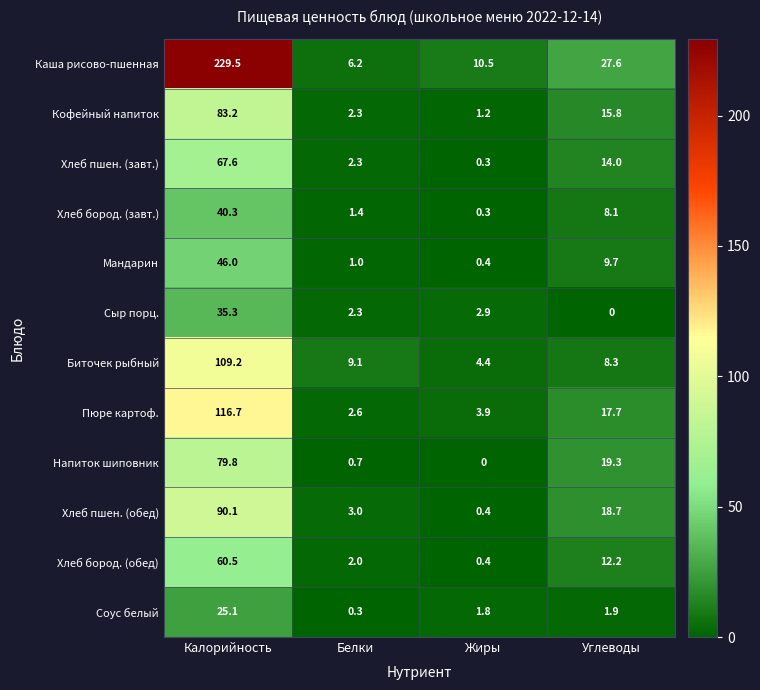

At which label is Хлеб бород. (завт.) closest to 20?

Углеводы